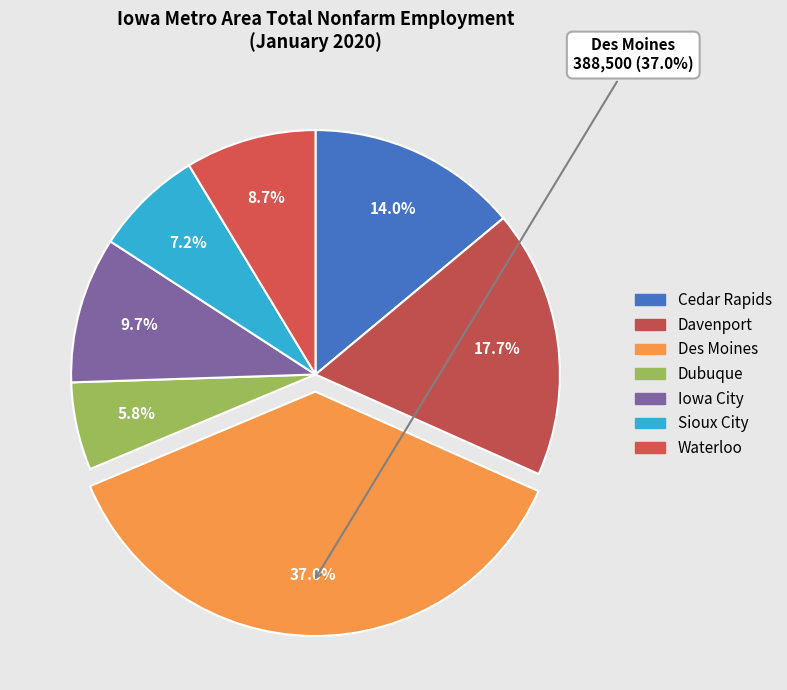

True or false: Davenport accounts for 27% of the total.

False